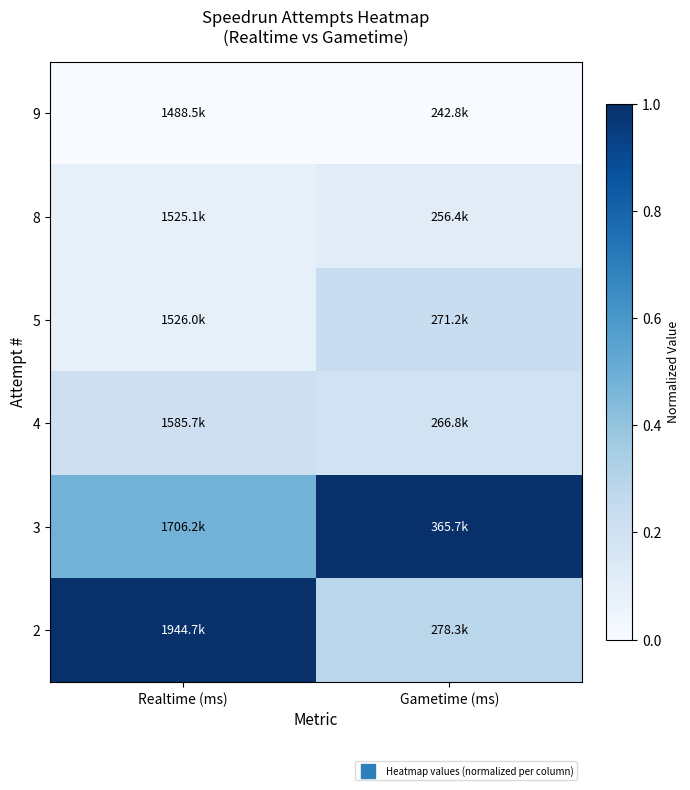

What is the difference between the highest and lowest values at Gametime (ms)?

1.0